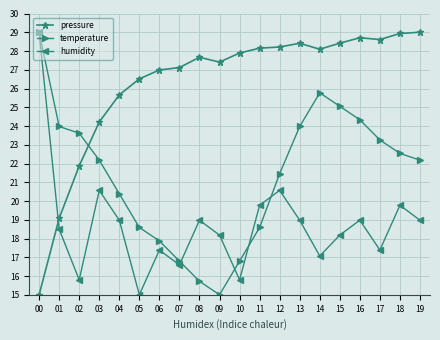

Rank the series by their average value, from lowest to highest.

humidity, temperature, pressure